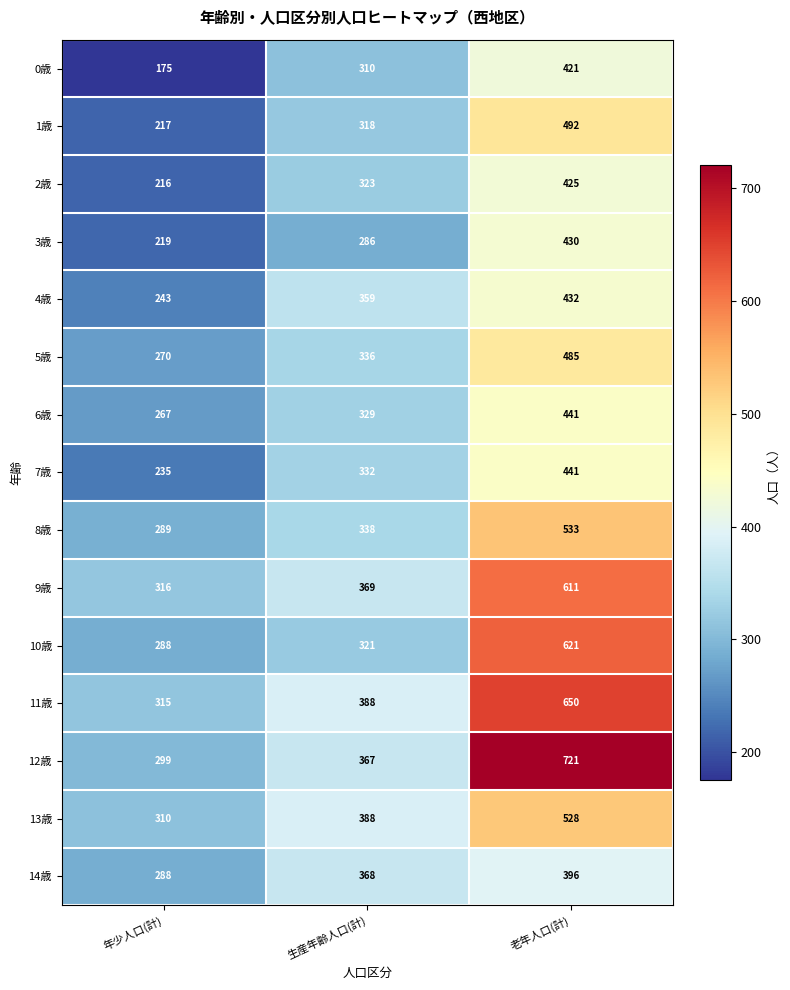

What is the difference between the second highest and minimum values in the 9歳 series?

53